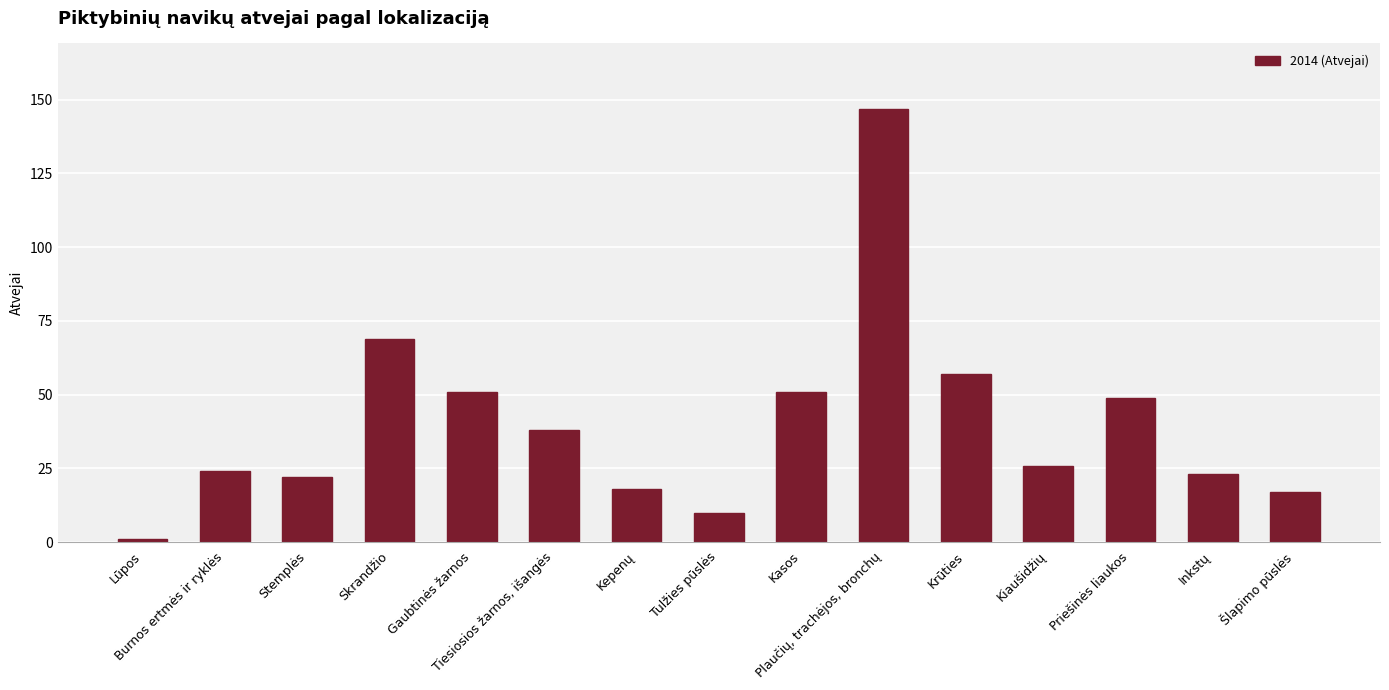

What is the difference between the values at Kasos and Tulžies pūslės?

41